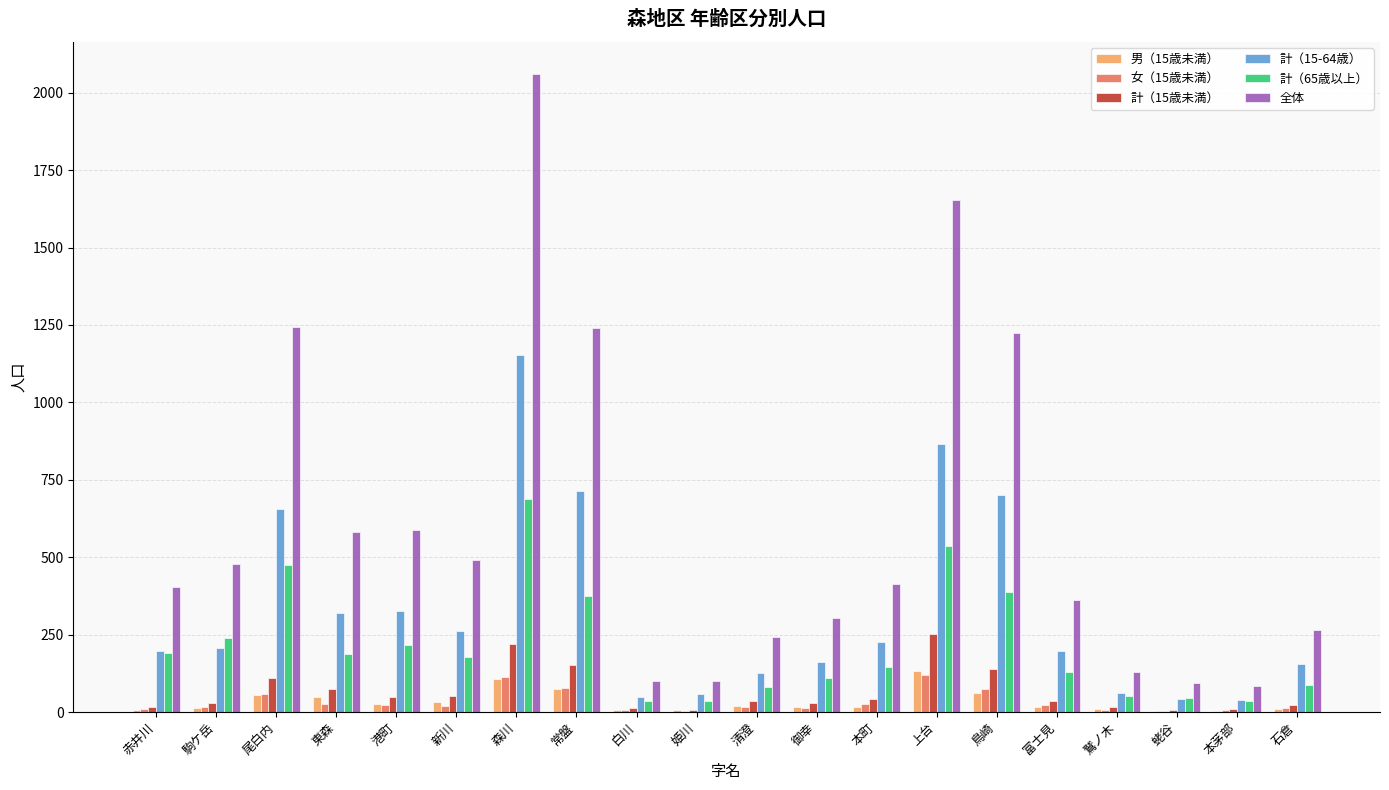

The 計（15-64歳） series shows 126 at 富士見. True or false?

False